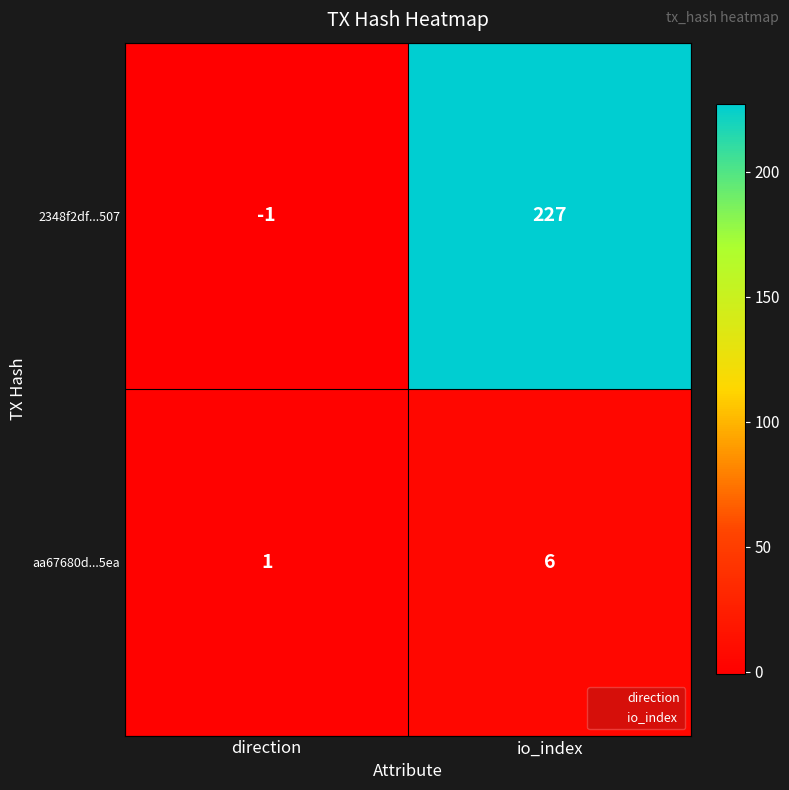

At which label is 2348f2df...507 closest to 113?

direction